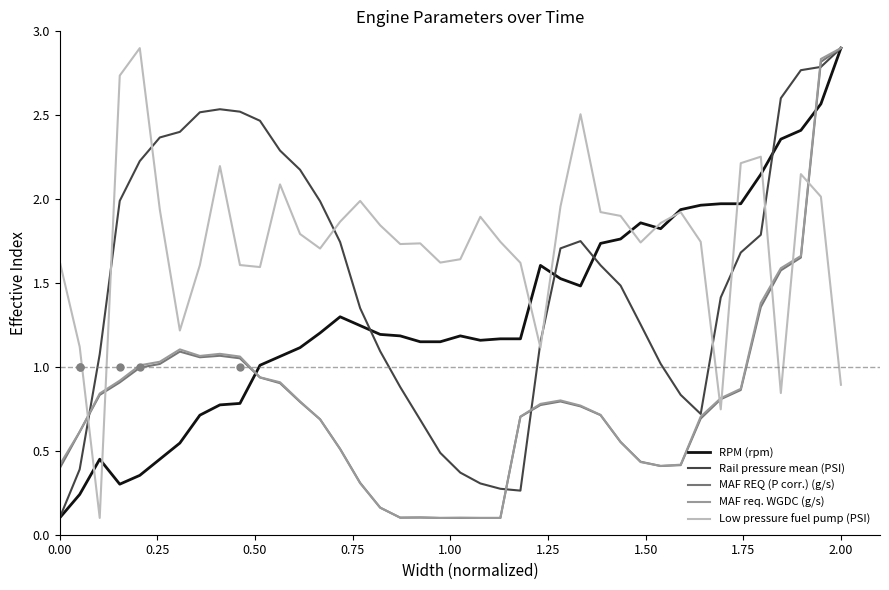

What is the sum of all Low pressure fuel pump (PSI) values?

69.7